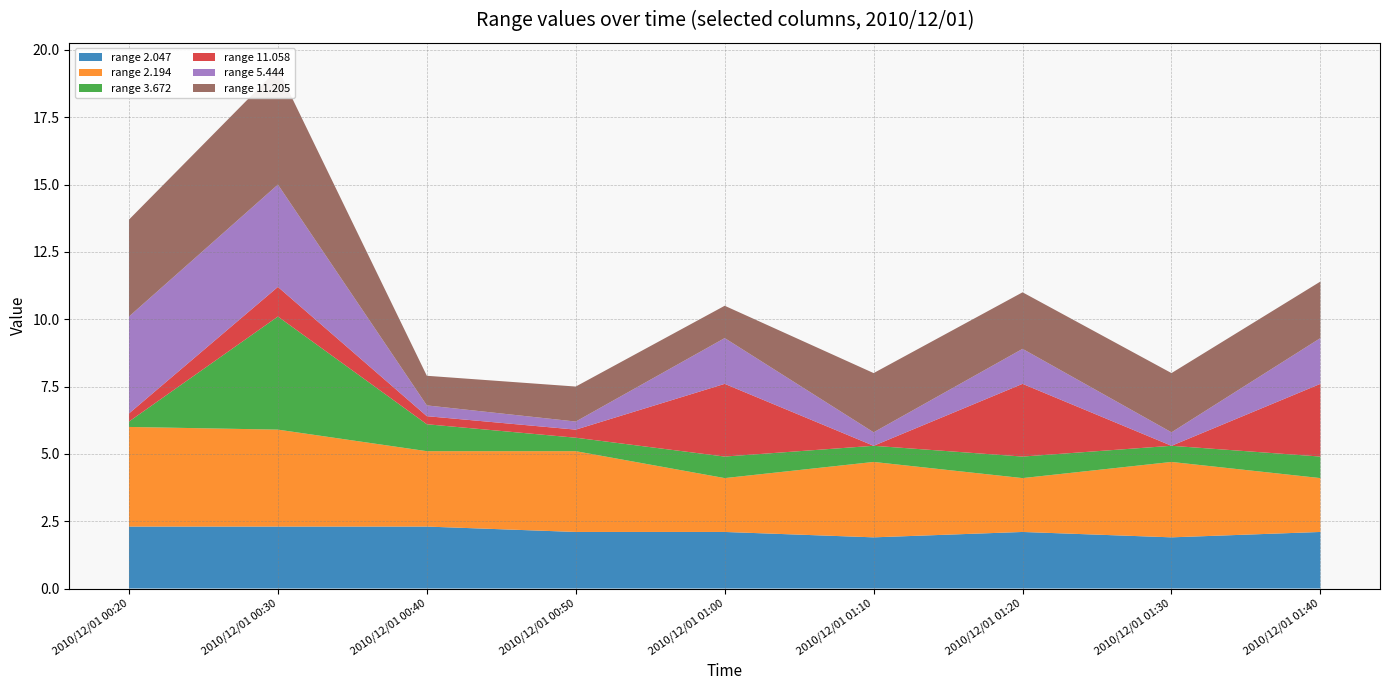

Reading right to left, transcribe all the data shown in this chart.

2.047: 2.1	1.9	2.1	1.9	2.1	2.1	2.3	2.3	2.3
2.194: 2.0	2.8	2.0	2.8	2.0	3.0	2.8	3.6	3.7
3.672: 0.8	0.6	0.8	0.6	0.8	0.5	1.0	4.2	0.2
11.058: 2.7	0.0	2.7	0.0	2.7	0.3	0.3	1.1	0.3
5.444: 1.7	0.5	1.3	0.5	1.7	0.3	0.4	3.8	3.6
11.205: 2.1	2.2	2.1	2.2	1.2	1.3	1.1	4.3	3.6